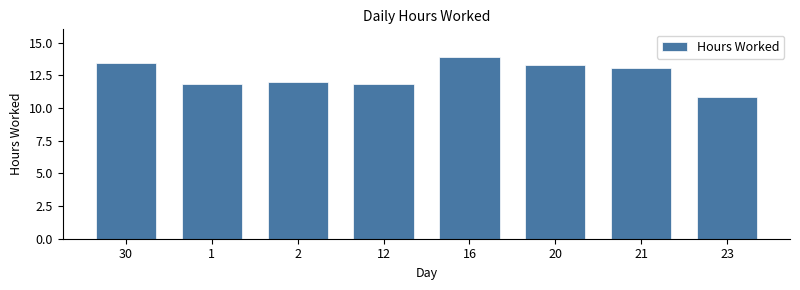

What is the label of the 8th bar from the right?

30